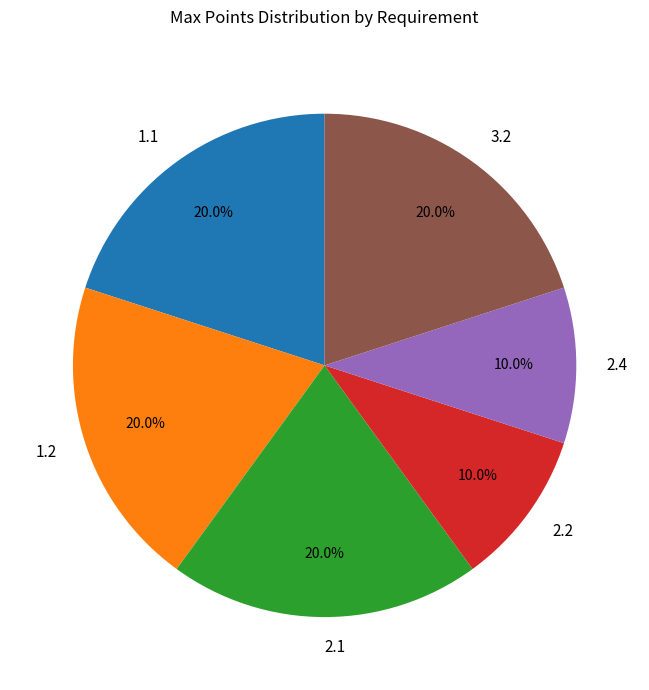

Is 1.1 the majority of the pie?

No